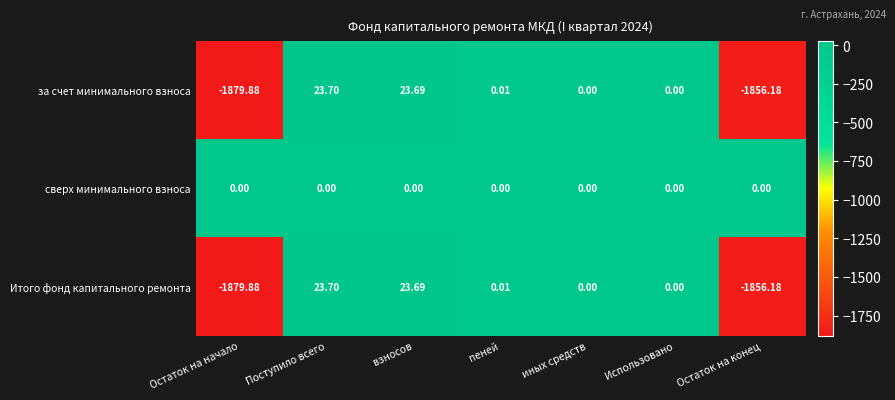

Which category has the lowest value across all series?

Остаток на начало